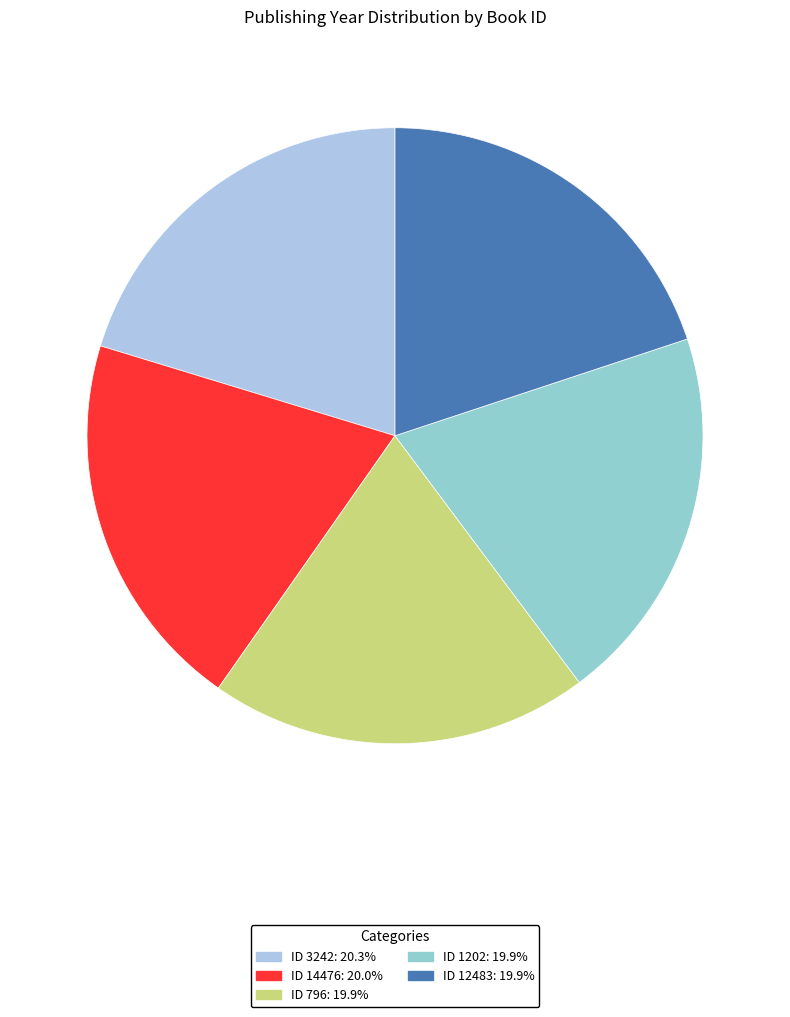

Count the number of slices in the pie.

5